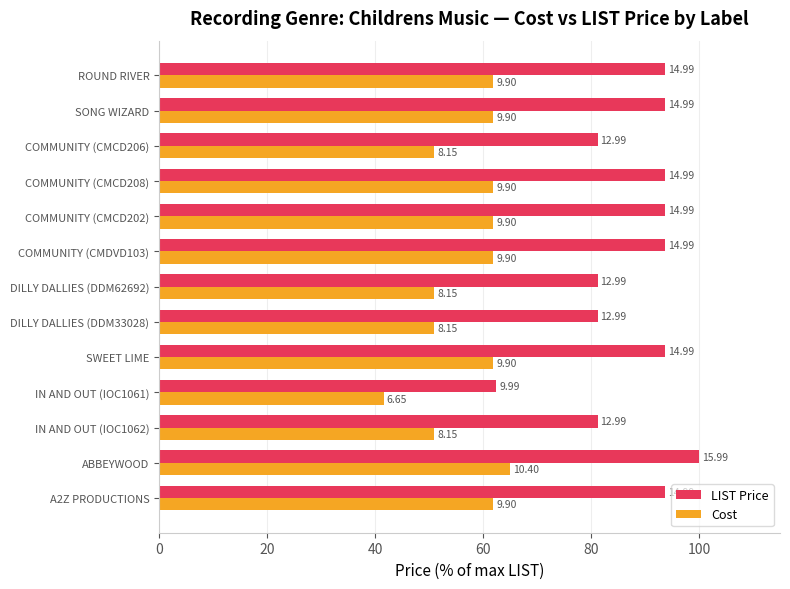

What is the difference between the maximum and minimum values in the LIST Price series?

37.5